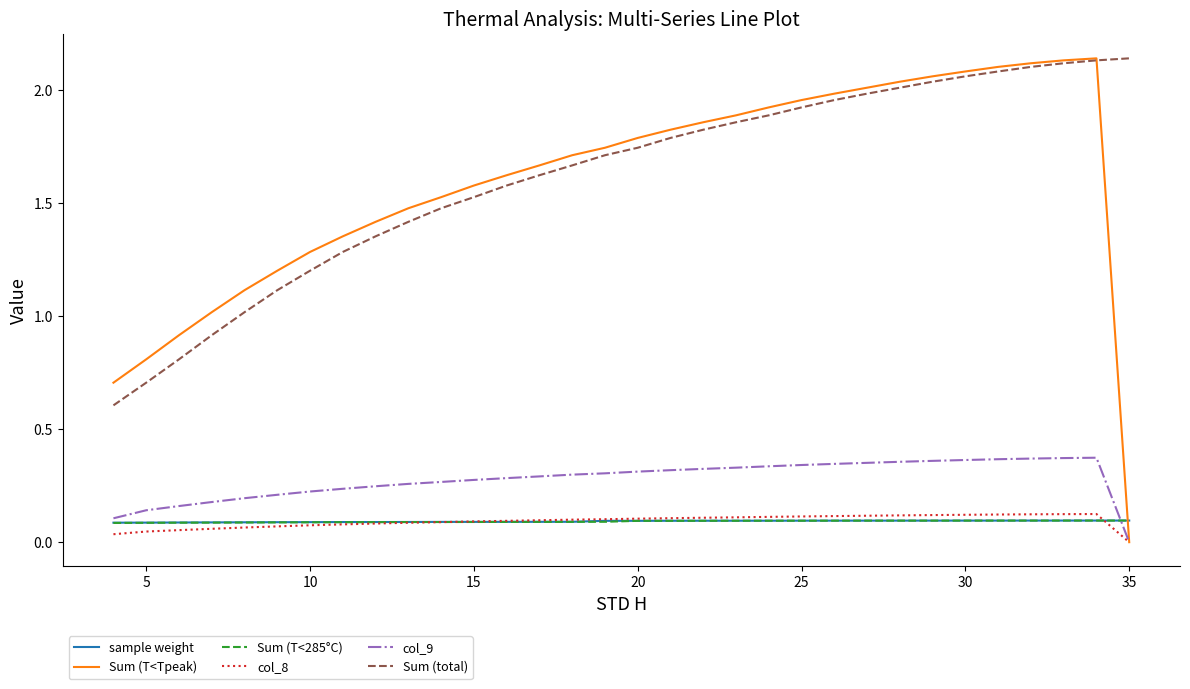

True or false: col_8 and Sum (total) cross at least once.

False